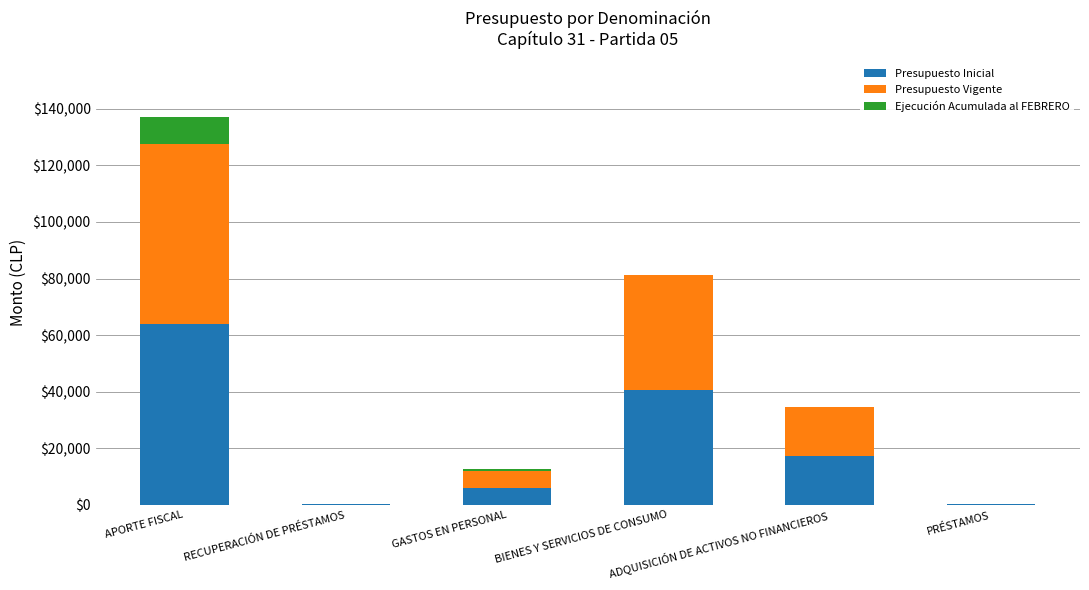

What is the sum of all Presupuesto Inicial values?

127830